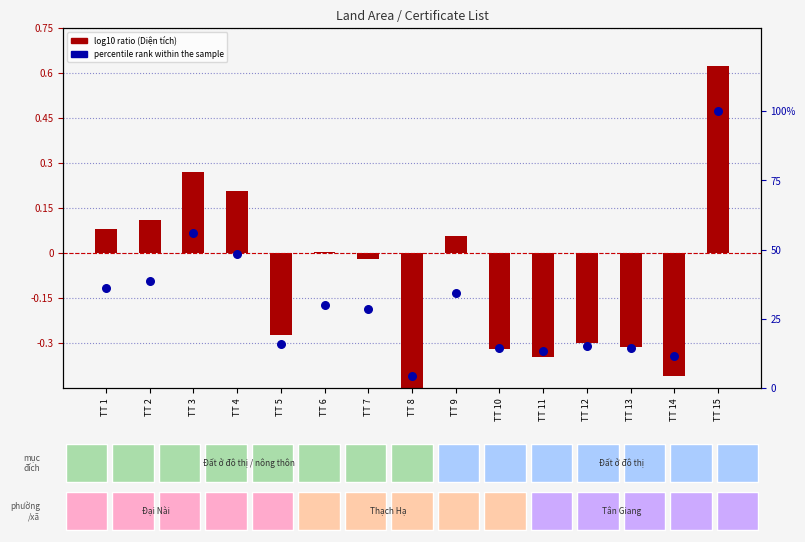

What are all the series names shown in the legend?

log10 ratio, percentile rank within the sample